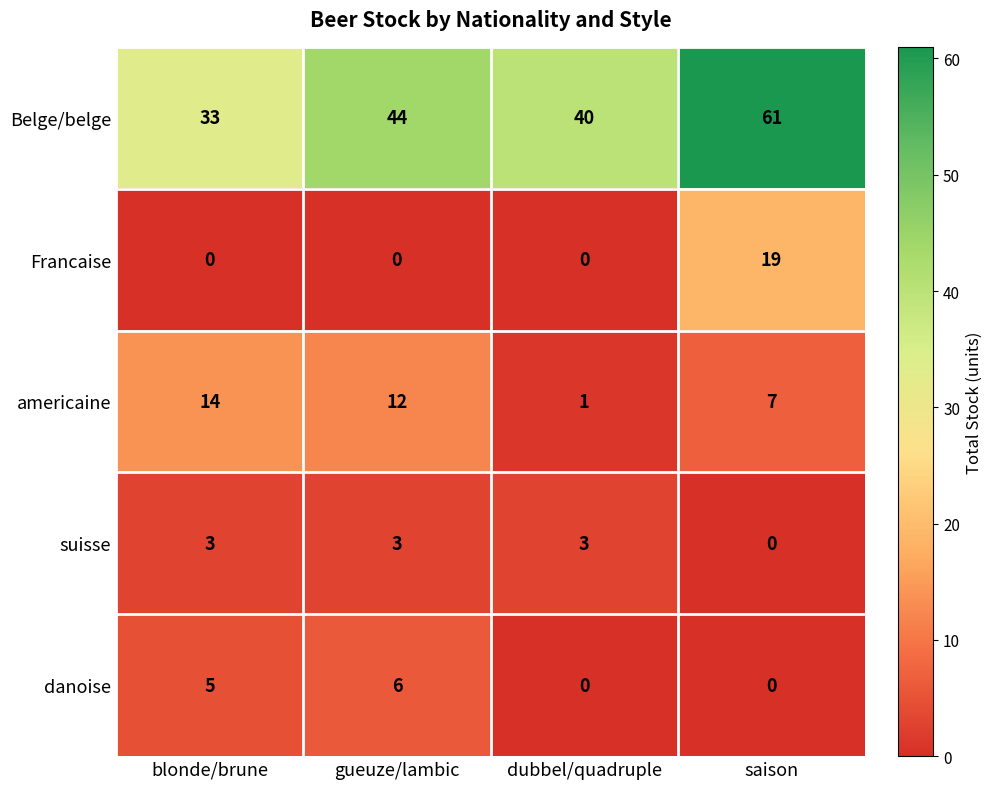

At which label is Belge/belge closest to 47?

gueuze/lambic